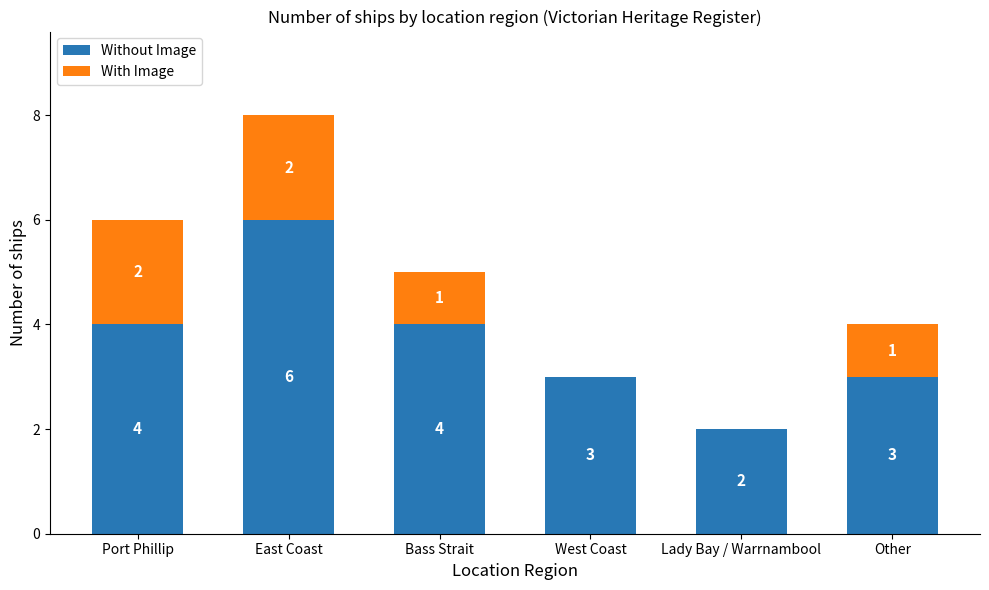

What is the total value across all series at East Coast?

8